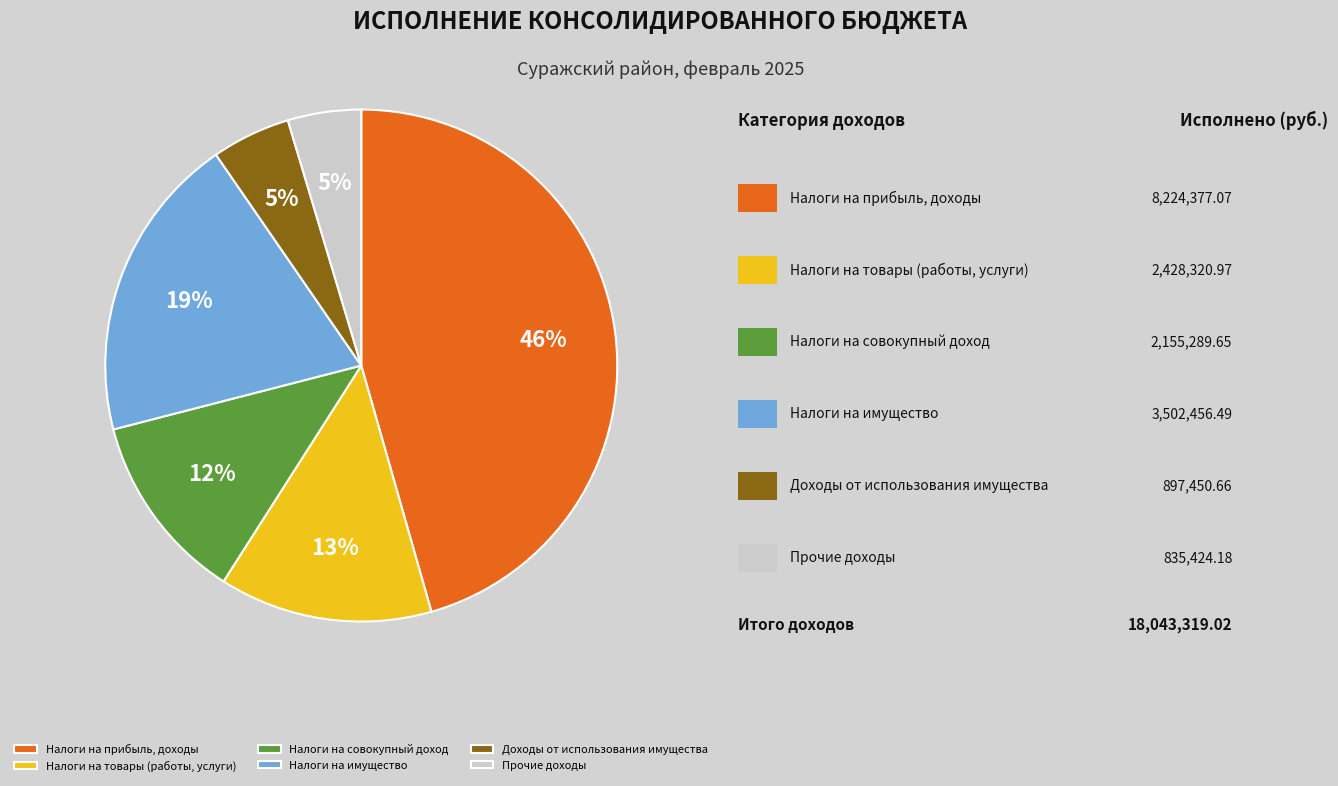

Which category has the biggest portion of the pie?

Налоги на прибыль, доходы